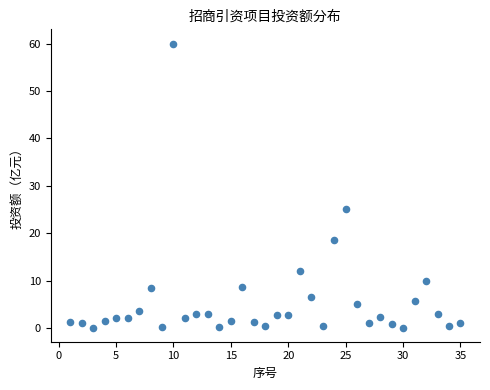

What is the range of Y values (max minus min)?

59.9